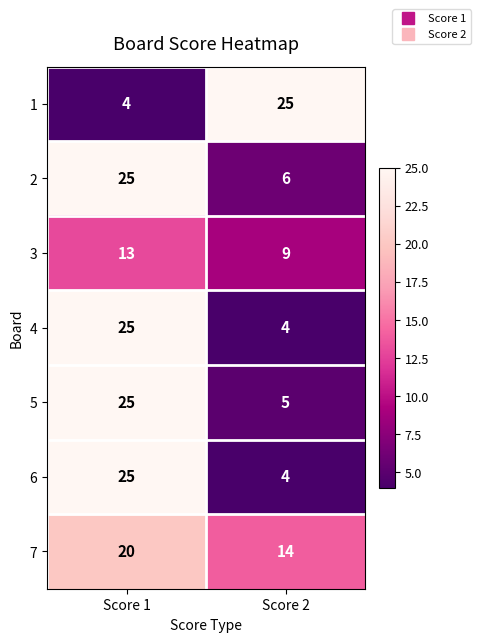

Rank the categories by 2 value from highest to lowest.

Score 1, Score 2